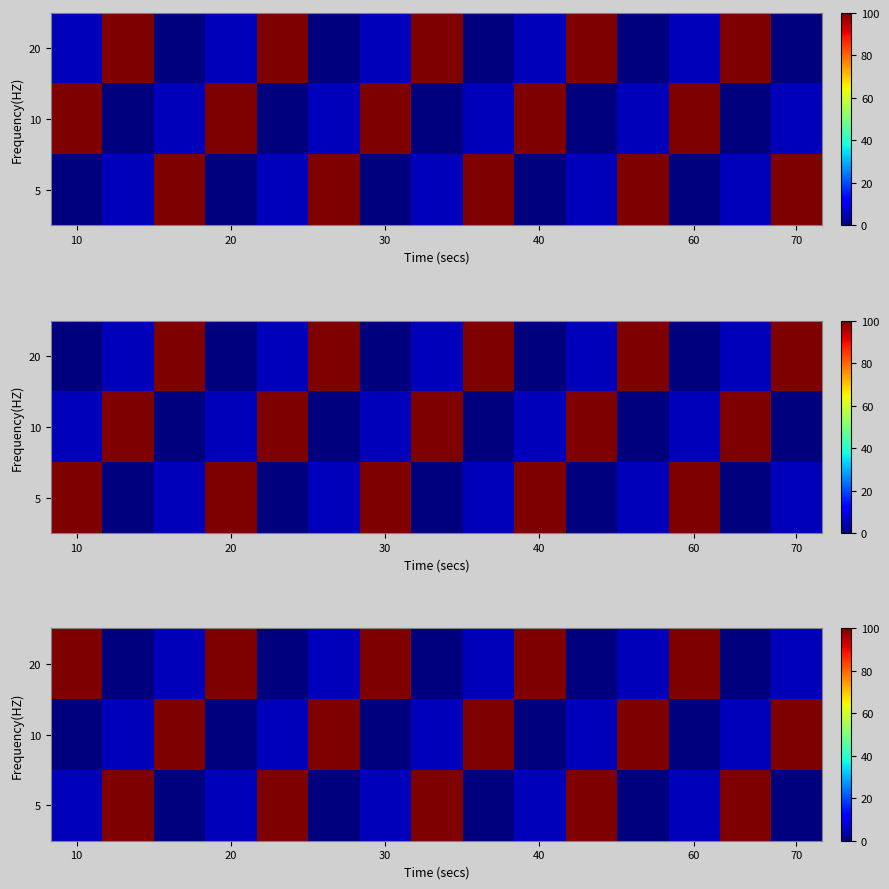

How many data points in 20 are above 5?

10